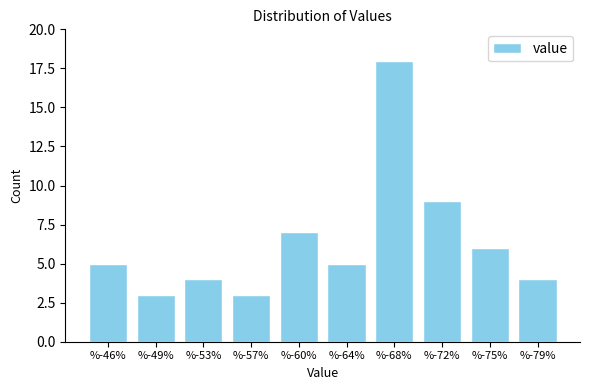

Reading right to left, list all the values displayed in this chart.

%-79%=4	%-75%=6	%-72%=9	%-68%=18	%-64%=5	%-60%=7	%-57%=3	%-53%=4	%-49%=3	%-46%=5